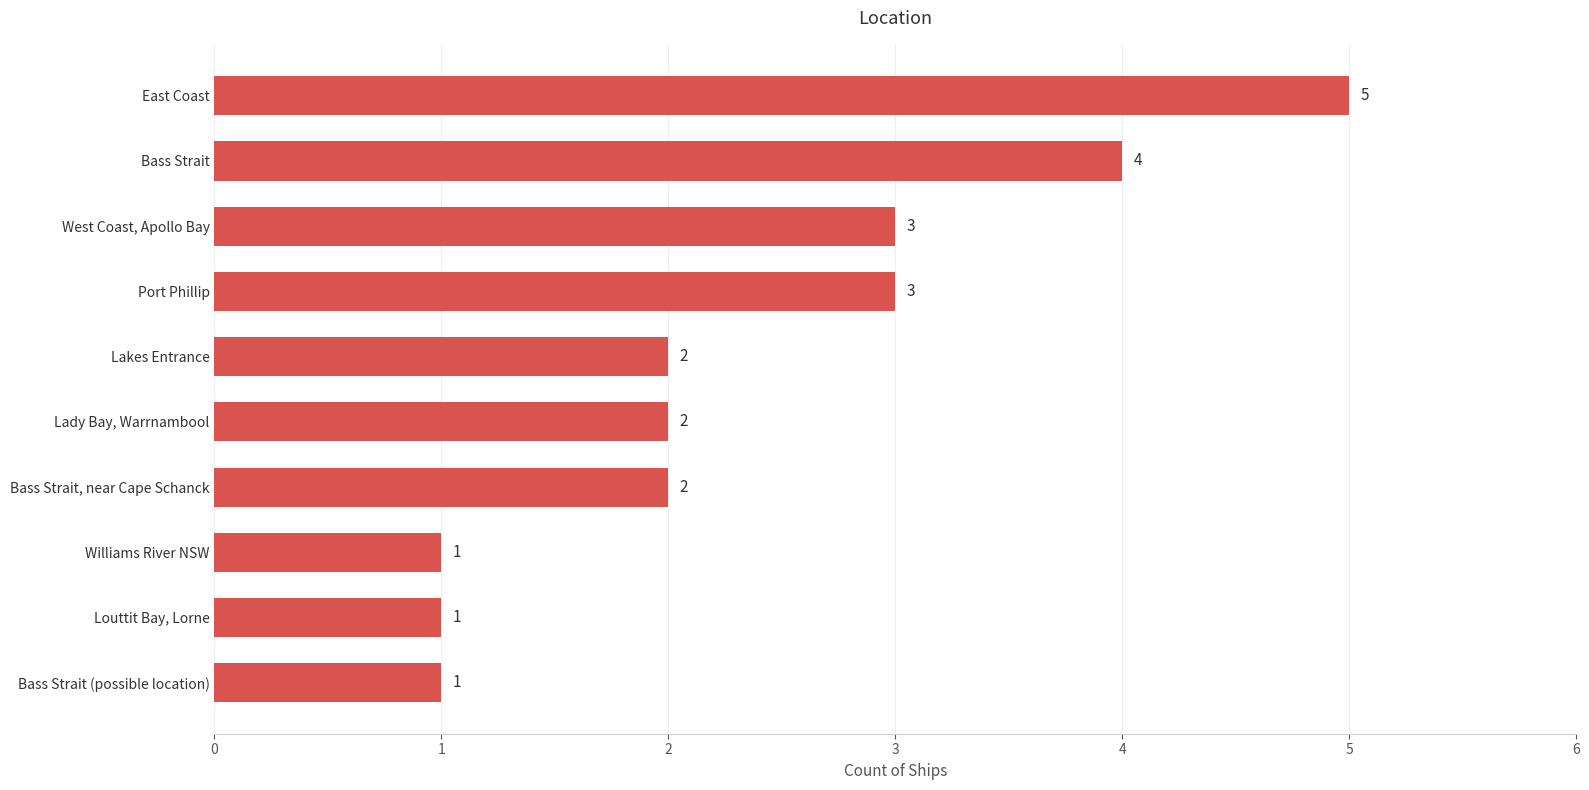

What is the value of the 4th bar from the top?

3